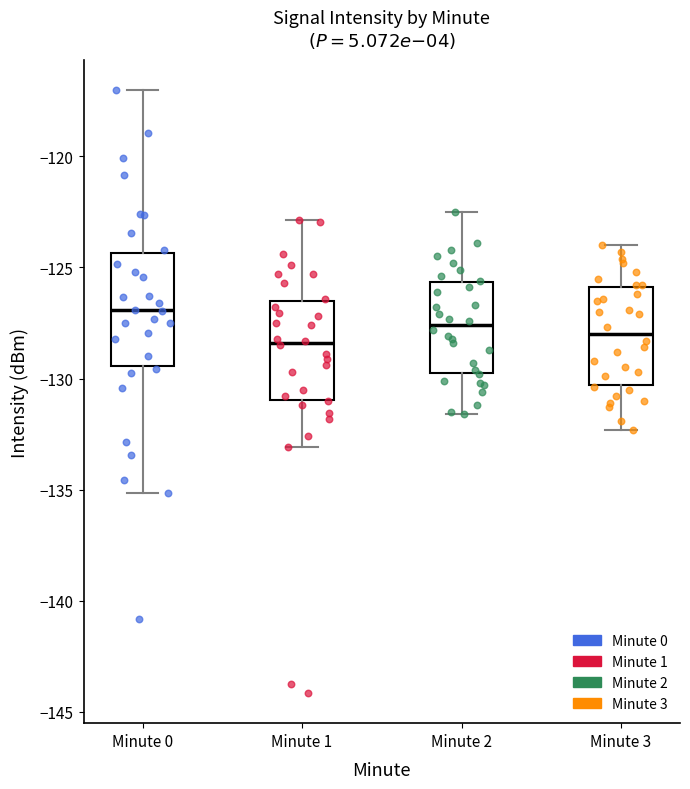

Reading left to right, read every box against the y-axis: the position of its median line, the range the box covers, and the ends of its whiskers. The values are not printed on the chart, so give them approximately, as read against the axis.

Minute 0: median -127.0, box -129.5 to -124.5, whiskers -135.0 to -117.0
Minute 1: median -128.5, box -131.0 to -126.5, whiskers -133.0 to -123.0
Minute 2: median -127.5, box -129.5 to -125.5, whiskers -131.5 to -122.5
Minute 3: median -128.0, box -130.5 to -126.0, whiskers -132.5 to -124.0